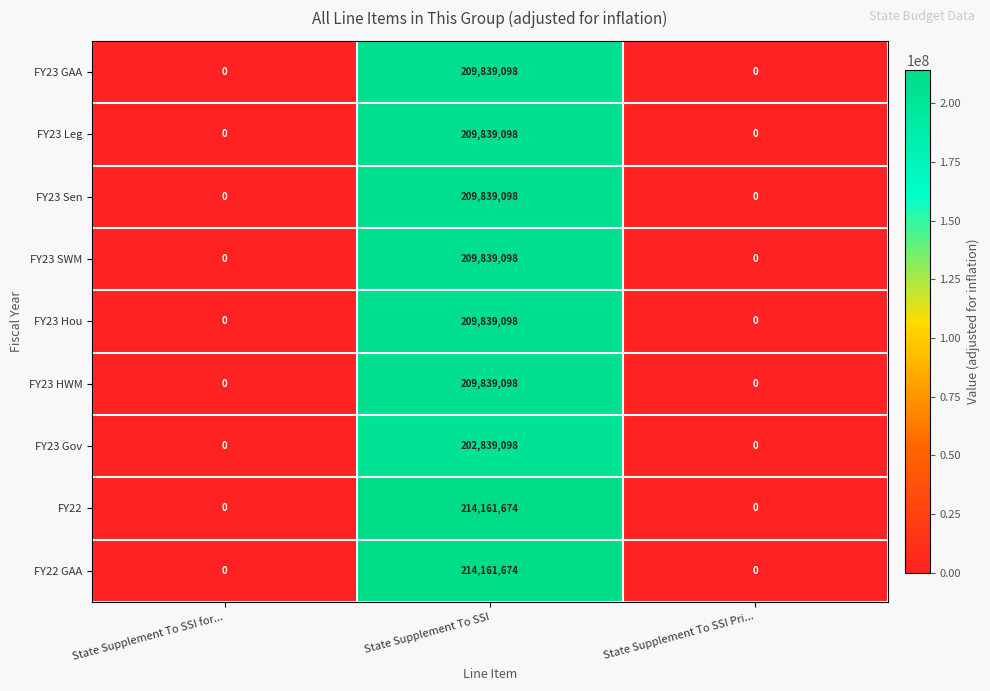

What is the difference between the highest and lowest values at State Supplement To SSI?

11322576